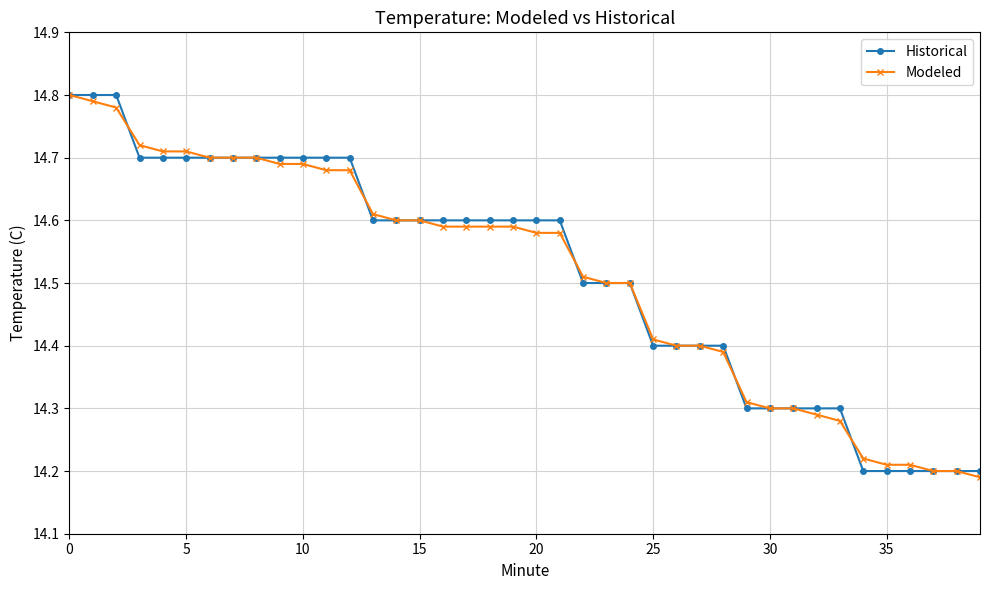

At how many categories does at least one series exceed 14?

40